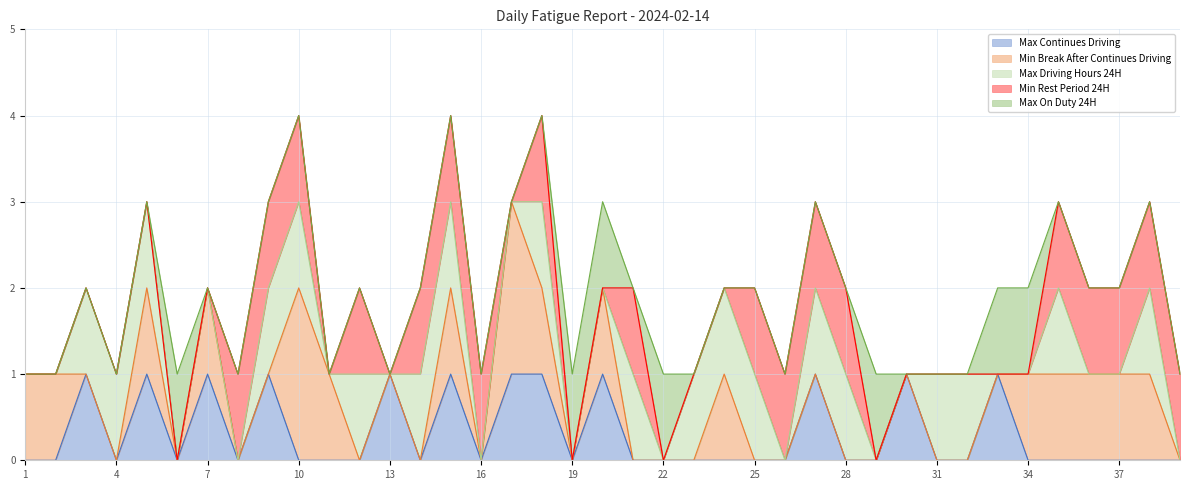

Reading left to right, transcribe all the data shown in this chart.

Max Continues Driving: 0	0	1	0	1	0	1	0	1	0	0	0	1	0	1	0	1	1	0	1	0	0	0	0	0	0	1	0	0	1	0	0	1	0	0	0	0	0	0
Min Break After Continues Driving: 1	1	0	0	1	0	1	0	0	2	1	0	0	0	1	0	2	1	0	1	0	0	0	1	0	0	0	0	0	0	0	0	0	1	1	1	1	1	0
Max Driving Hours 24H: 0	0	1	1	1	0	0	0	1	1	0	1	0	1	1	0	0	1	0	0	1	0	1	1	1	0	1	1	0	0	1	1	0	0	1	0	0	1	0
Min Rest Period 24H: 0	0	0	0	0	0	0	1	1	1	0	1	0	1	1	1	0	1	0	0	1	0	0	0	1	1	1	1	0	0	0	0	0	0	1	1	1	1	1
Max On Duty 24H: 0	0	0	0	0	1	0	0	0	0	0	0	0	0	0	0	0	0	1	1	0	1	0	0	0	0	0	0	1	0	0	0	1	1	0	0	0	0	0